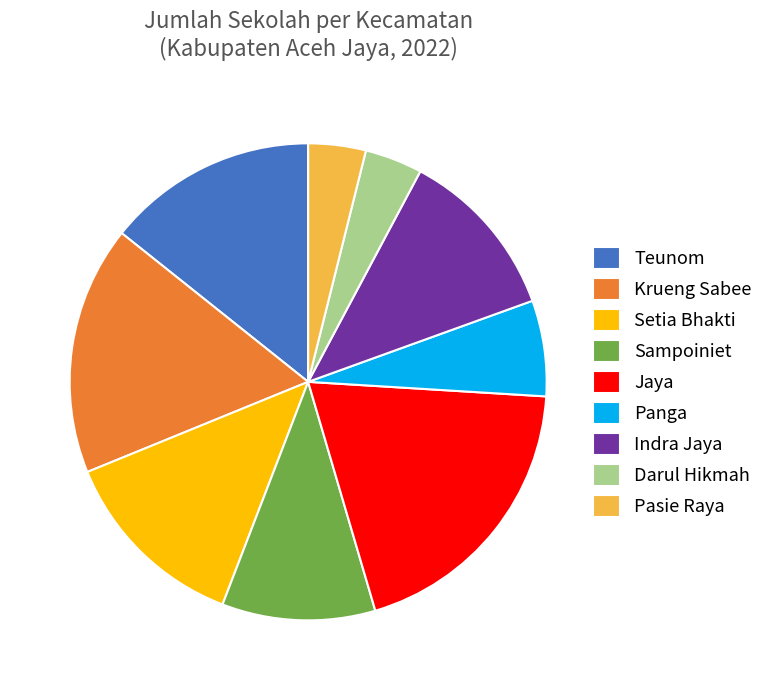

The Sampoiniet slice represents 10% of the pie. True or false?

True